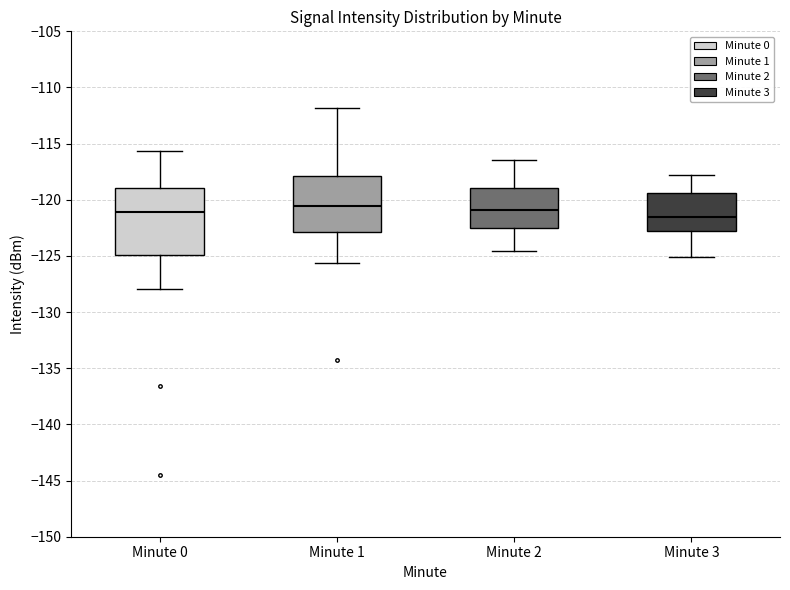

Reading left to right, read every box against the y-axis: the position of its median line, the range the box covers, and the ends of its whiskers. The values are not printed on the chart, so give them approximately, as read against the axis.

Minute 0: median -121.0, box -125.0 to -119.0, whiskers -128.0 to -115.5
Minute 1: median -120.5, box -123.0 to -118.0, whiskers -125.5 to -112.0
Minute 2: median -121.0, box -122.5 to -119.0, whiskers -124.5 to -116.5
Minute 3: median -121.5, box -123.0 to -119.5, whiskers -125.0 to -118.0